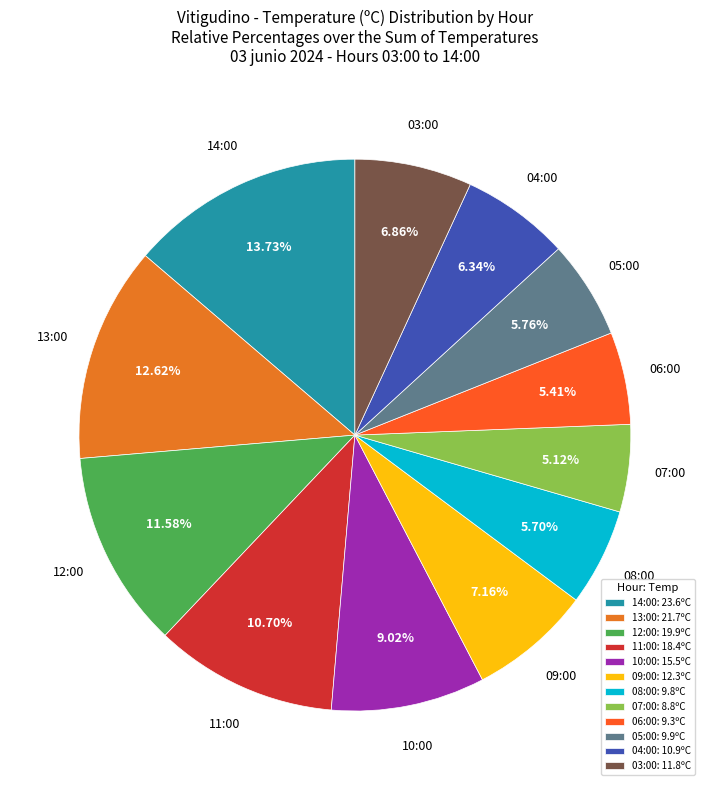

How many segments does this pie chart have?

12